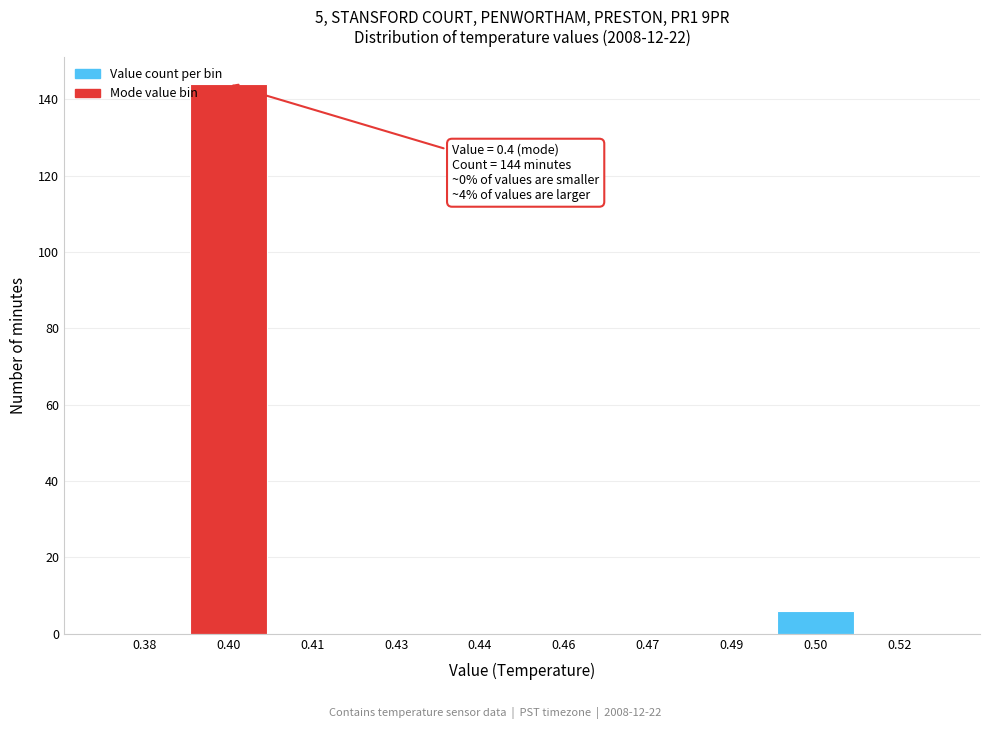

Reading right to left, list all the values displayed in this chart.

0.52=0	0.50=6	0.49=0	0.47=0	0.46=0	0.44=0	0.43=0	0.41=0	0.40=144	0.38=0